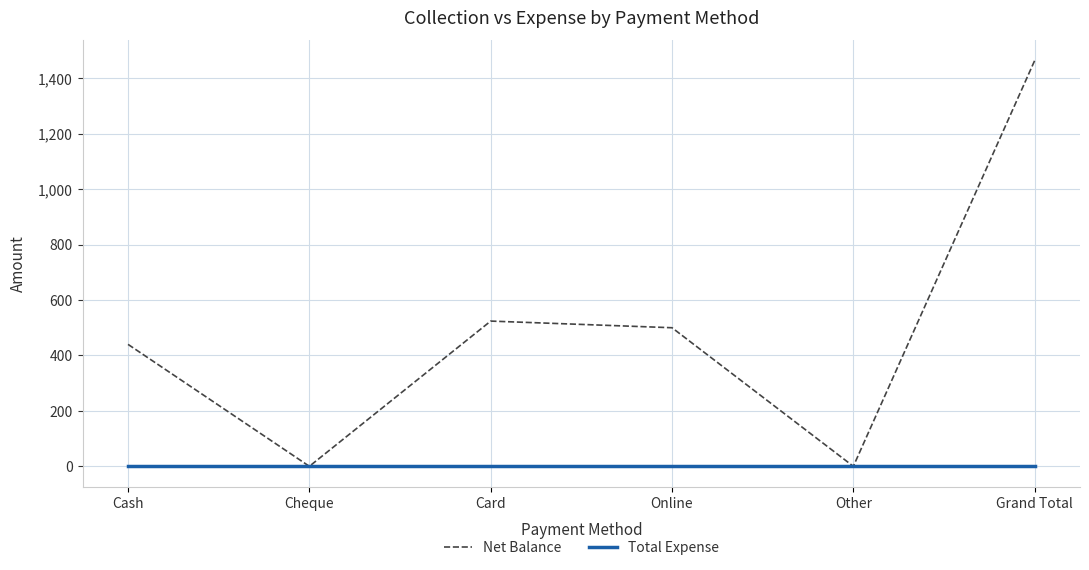

At how many categories does at least one series exceed 593?

1